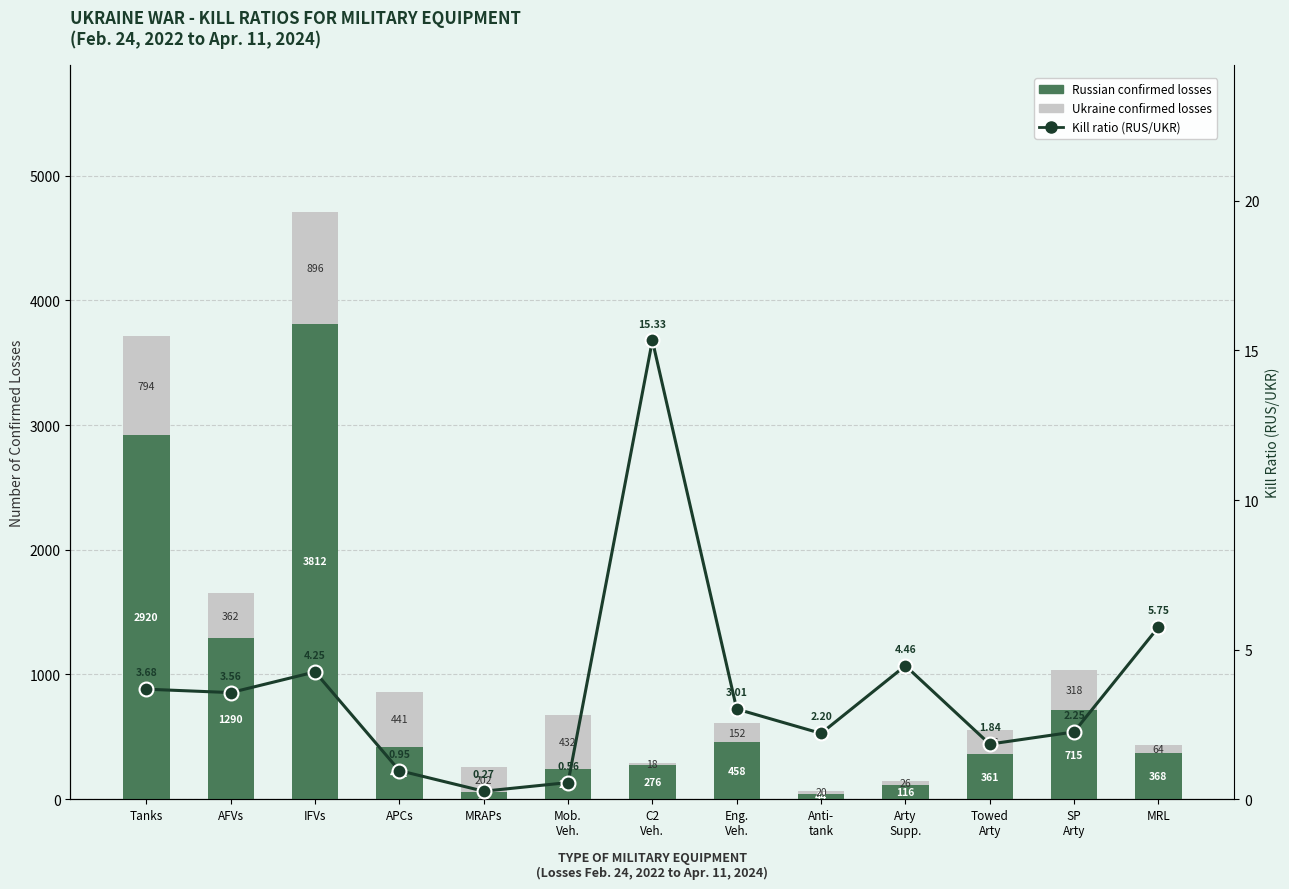

What position from the right is Eng.
Veh.?

6